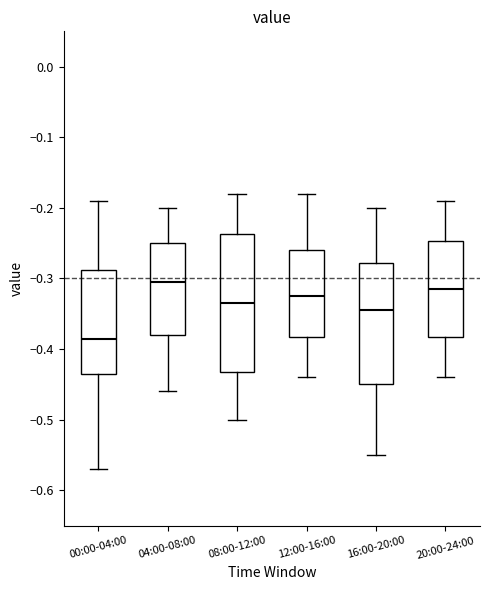

Where does the median line of the box for 12:00-16:00 sit on the y-axis? The values are not printed on the chart, so give them approximately, as read against the axis.

-0.32